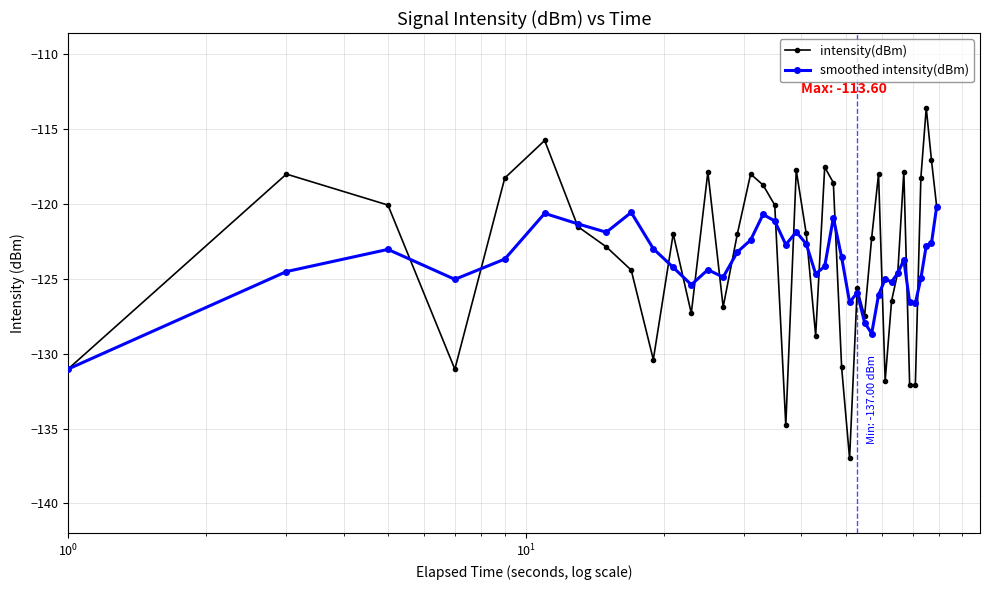

What is the value of the smoothed intensity(dBm) point at the 8th from the left?

-121.9